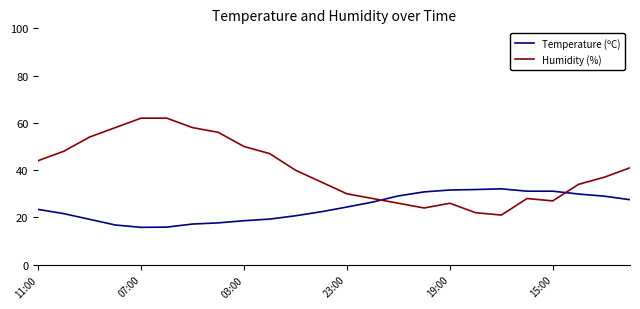

What is the average value of the Temperature (ºC) series?

24.3